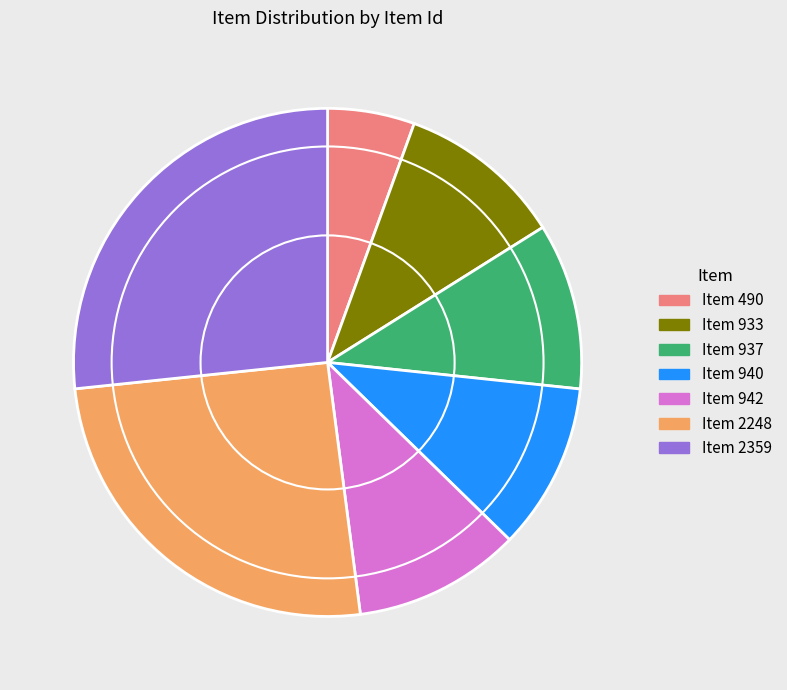

Which has a higher value, Item 2359 or Item 933?

Item 2359